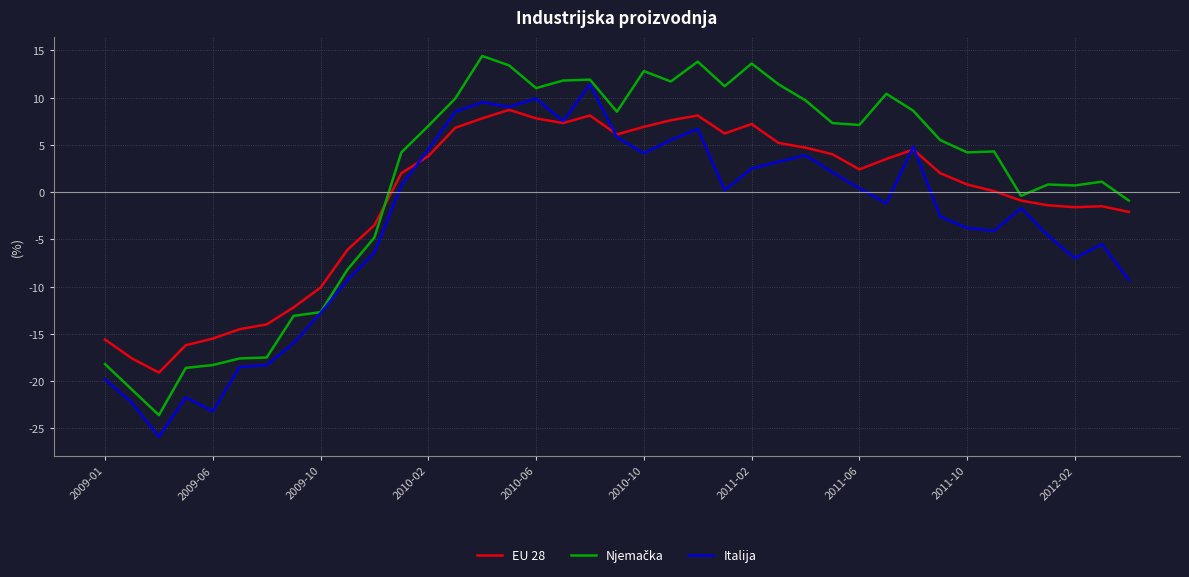

What is the highest value of the Italija series?

11.4